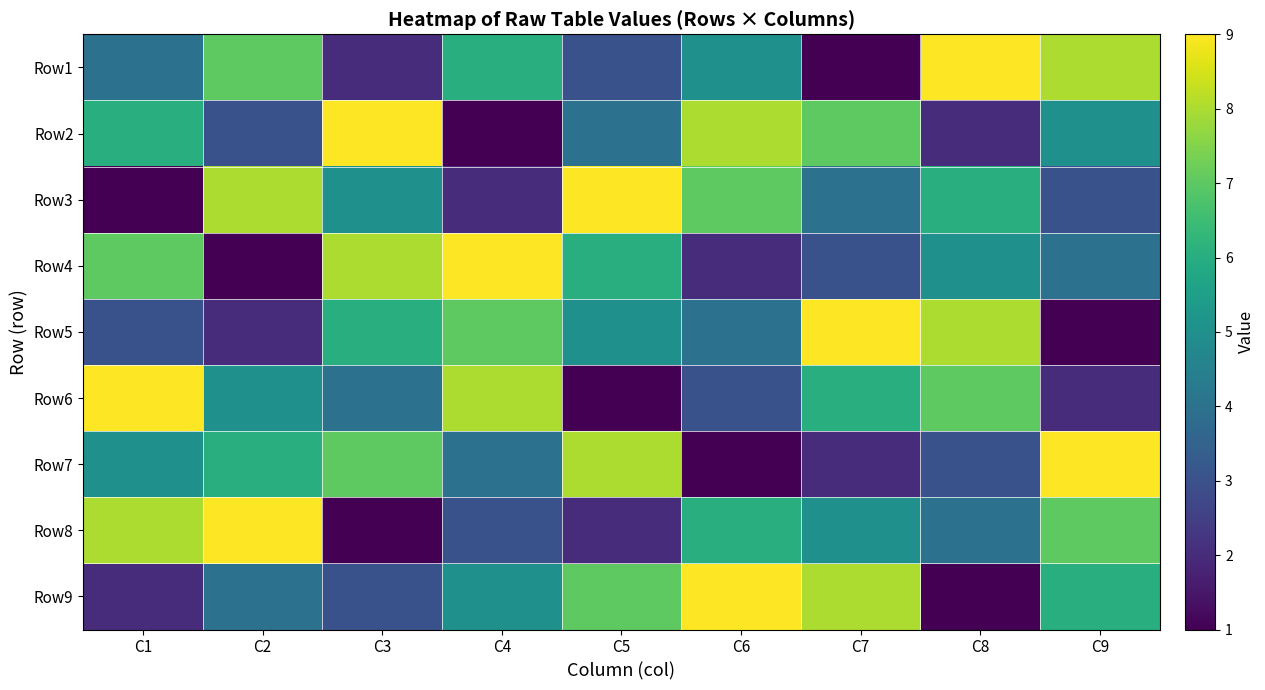

Reading right to left, extract all data points from this chart.

Row1: C9=8	C8=9	C7=1	C6=5	C5=3	C4=6	C3=2	C2=7	C1=4
Row2: C9=5	C8=2	C7=7	C6=8	C5=4	C4=1	C3=9	C2=3	C1=6
Row3: C9=3	C8=6	C7=4	C6=7	C5=9	C4=2	C3=5	C2=8	C1=1
Row4: C9=4	C8=5	C7=3	C6=2	C5=6	C4=9	C3=8	C2=1	C1=7
Row5: C9=1	C8=8	C7=9	C6=4	C5=5	C4=7	C3=6	C2=2	C1=3
Row6: C9=2	C8=7	C7=6	C6=3	C5=1	C4=8	C3=4	C2=5	C1=9
Row7: C9=9	C8=3	C7=2	C6=1	C5=8	C4=4	C3=7	C2=6	C1=5
Row8: C9=7	C8=4	C7=5	C6=6	C5=2	C4=3	C3=1	C2=9	C1=8
Row9: C9=6	C8=1	C7=8	C6=9	C5=7	C4=5	C3=3	C2=4	C1=2